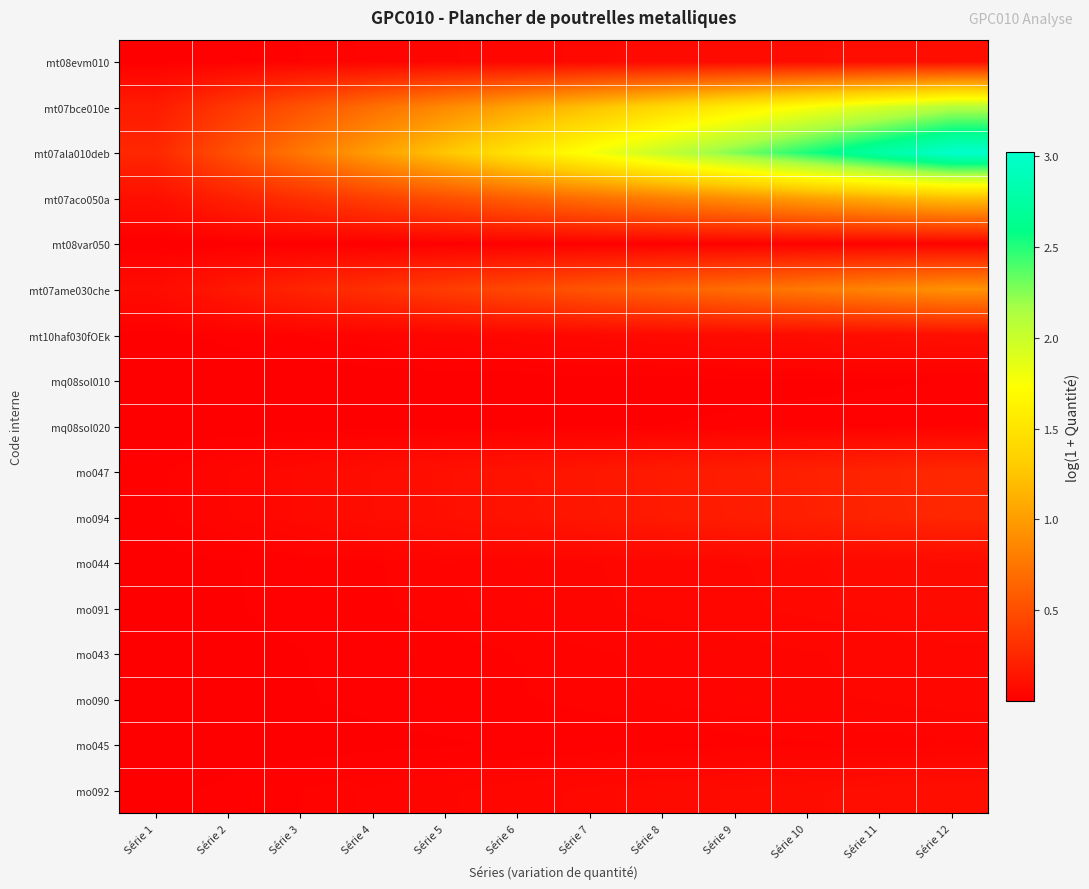

Reading left to right, list all the values displayed in this chart.

mt08evm010: Série 1=0.0	Série 2=0.0	Série 3=0.0	Série 4=0.0	Série 5=0.0	Série 6=0.0	Série 7=0.1	Série 8=0.1	Série 9=0.1	Série 10=0.1	Série 11=0.1	Série 12=0.1
mt07bce010e: Série 1=0.2	Série 2=0.4	Série 3=0.5	Série 4=0.7	Série 5=0.9	Série 6=1.1	Série 7=1.2	Série 8=1.4	Série 9=1.6	Série 10=1.8	Série 11=1.9	Série 12=2.1
mt07ala010deb: Série 1=0.3	Série 2=0.5	Série 3=0.8	Série 4=1.0	Série 5=1.3	Série 6=1.5	Série 7=1.8	Série 8=2.0	Série 9=2.3	Série 10=2.5	Série 11=2.8	Série 12=3.0
mt07aco050a: Série 1=0.1	Série 2=0.2	Série 3=0.3	Série 4=0.4	Série 5=0.5	Série 6=0.6	Série 7=0.7	Série 8=0.8	Série 9=0.9	Série 10=1.0	Série 11=1.1	Série 12=1.2
mt08var050: Série 1=0.0	Série 2=0.0	Série 3=0.0	Série 4=0.0	Série 5=0.0	Série 6=0.0	Série 7=0.0	Série 8=0.0	Série 9=0.0	Série 10=0.0	Série 11=0.0	Série 12=0.0
mt07ame030che: Série 1=0.1	Série 2=0.2	Série 3=0.2	Série 4=0.3	Série 5=0.4	Série 6=0.5	Série 7=0.5	Série 8=0.6	Série 9=0.7	Série 10=0.8	Série 11=0.9	Série 12=0.9
mt10haf030fOEk: Série 1=0.0	Série 2=0.0	Série 3=0.0	Série 4=0.0	Série 5=0.0	Série 6=0.0	Série 7=0.1	Série 8=0.1	Série 9=0.1	Série 10=0.1	Série 11=0.1	Série 12=0.1
mq08sol010: Série 1=0.0	Série 2=0.0	Série 3=0.0	Série 4=0.0	Série 5=0.0	Série 6=0.0	Série 7=0.0	Série 8=0.0	Série 9=0.0	Série 10=0.0	Série 11=0.0	Série 12=0.0
mq08sol020: Série 1=0.0	Série 2=0.0	Série 3=0.0	Série 4=0.0	Série 5=0.0	Série 6=0.0	Série 7=0.0	Série 8=0.0	Série 9=0.0	Série 10=0.0	Série 11=0.0	Série 12=0.0
mo047: Série 1=0.0	Série 2=0.0	Série 3=0.1	Série 4=0.1	Série 5=0.1	Série 6=0.1	Série 7=0.1	Série 8=0.2	Série 9=0.2	Série 10=0.2	Série 11=0.2	Série 12=0.3
mo094: Série 1=0.0	Série 2=0.0	Série 3=0.1	Série 4=0.1	Série 5=0.1	Série 6=0.1	Série 7=0.1	Série 8=0.2	Série 9=0.2	Série 10=0.2	Série 11=0.2	Série 12=0.2
mo044: Série 1=0.0	Série 2=0.0	Série 3=0.0	Série 4=0.0	Série 5=0.0	Série 6=0.0	Série 7=0.0	Série 8=0.0	Série 9=0.1	Série 10=0.1	Série 11=0.1	Série 12=0.1
mo091: Série 1=0.0	Série 2=0.0	Série 3=0.0	Série 4=0.0	Série 5=0.0	Série 6=0.0	Série 7=0.0	Série 8=0.0	Série 9=0.1	Série 10=0.1	Série 11=0.1	Série 12=0.1
mo043: Série 1=0.0	Série 2=0.0	Série 3=0.0	Série 4=0.0	Série 5=0.0	Série 6=0.0	Série 7=0.0	Série 8=0.0	Série 9=0.0	Série 10=0.0	Série 11=0.0	Série 12=0.0
mo090: Série 1=0.0	Série 2=0.0	Série 3=0.0	Série 4=0.0	Série 5=0.0	Série 6=0.0	Série 7=0.0	Série 8=0.0	Série 9=0.0	Série 10=0.0	Série 11=0.0	Série 12=0.0
mo045: Série 1=0.0	Série 2=0.0	Série 3=0.0	Série 4=0.0	Série 5=0.0	Série 6=0.0	Série 7=0.0	Série 8=0.0	Série 9=0.0	Série 10=0.0	Série 11=0.0	Série 12=0.0
mo092: Série 1=0.0	Série 2=0.0	Série 3=0.0	Série 4=0.0	Série 5=0.0	Série 6=0.0	Série 7=0.1	Série 8=0.1	Série 9=0.1	Série 10=0.1	Série 11=0.1	Série 12=0.1